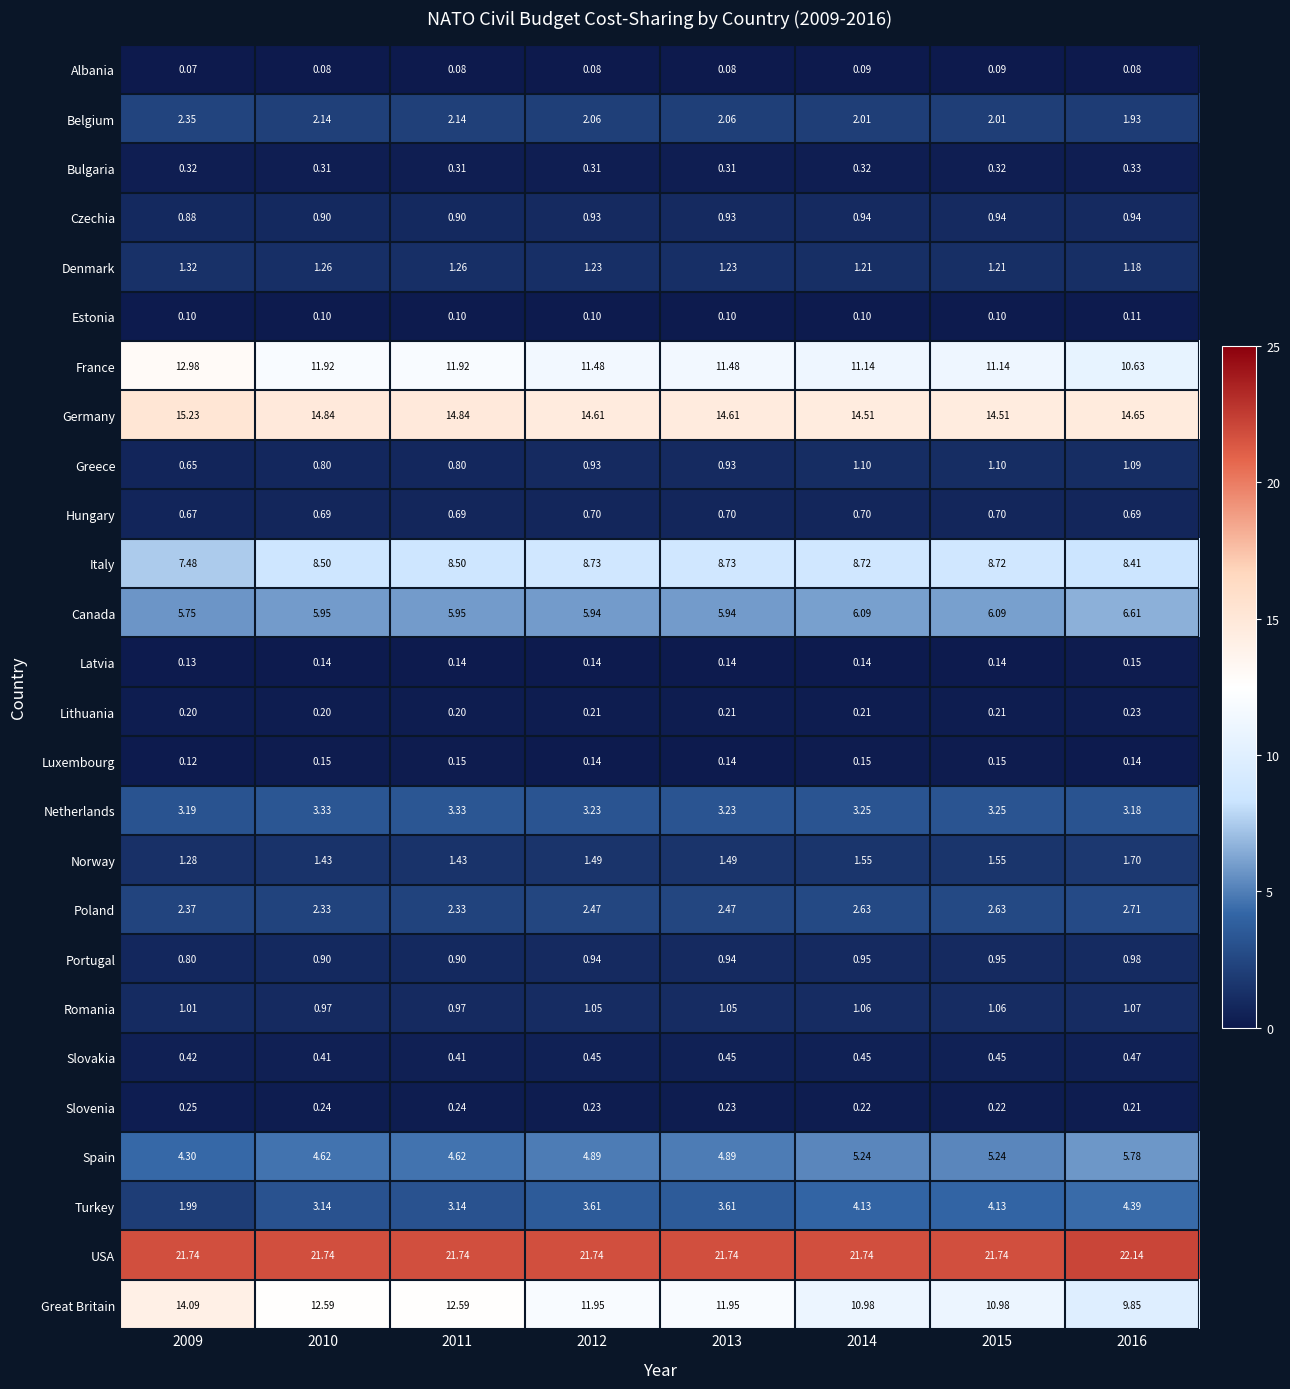

Rank the series at 2015 from lowest to highest value.

Albania, Estonia, Latvia, Luxembourg, Lithuania, Slovenia, Bulgaria, Slovakia, Hungary, Czechia, Portugal, Romania, Greece, Denmark, Norway, Belgium, Poland, Netherlands, Turkey, Spain, Canada, Italy, Great Britain, France, Germany, USA